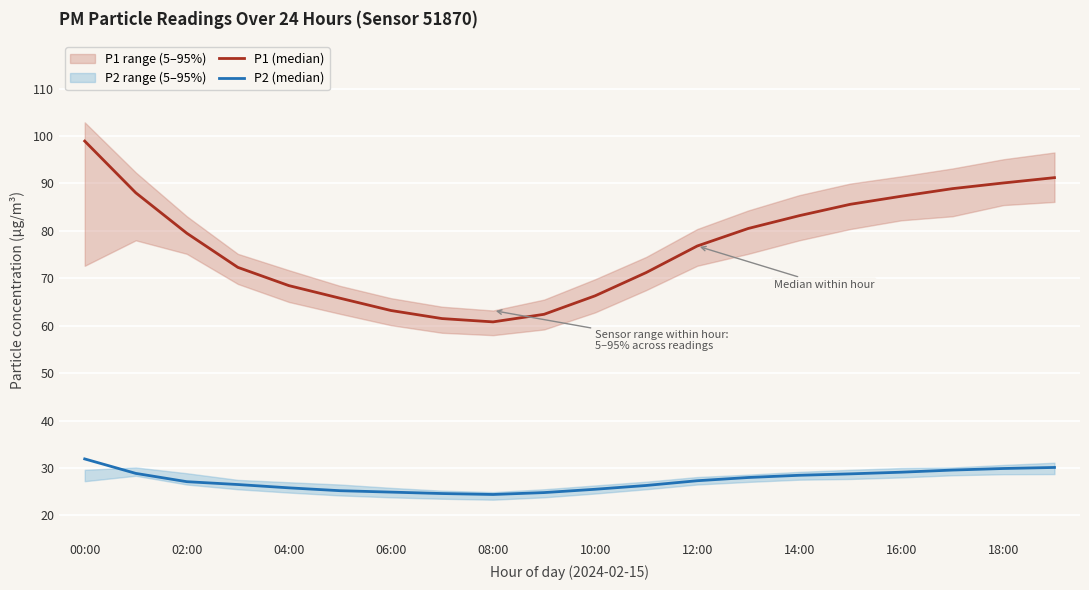

The P1 (median) series shows 66.3 at 10:00. True or false?

True